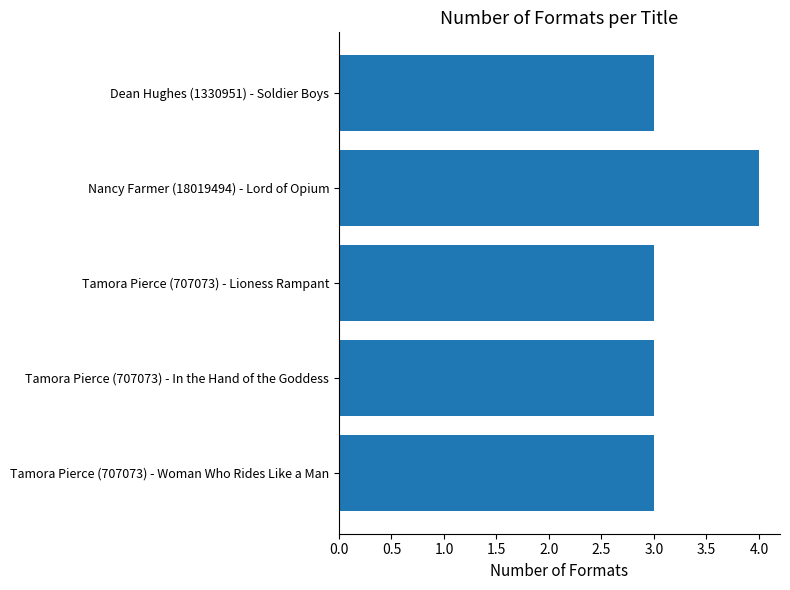

What is the average value?

3